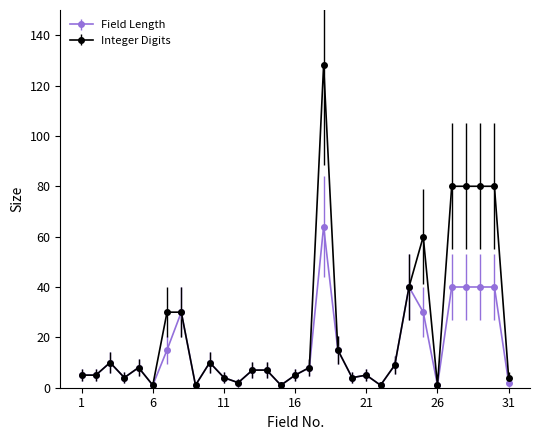

What is the maximum value for Field Length?

64